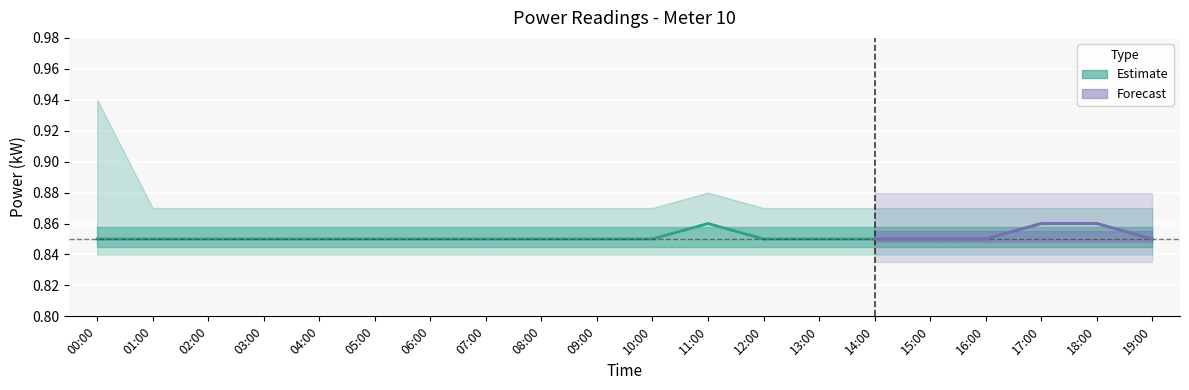

What is the greatest value displayed?

0.9